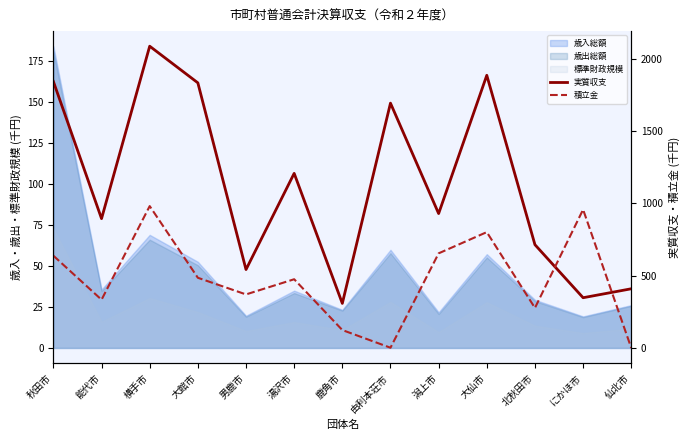

At which category does the chart reach its peak across all series?

横手市